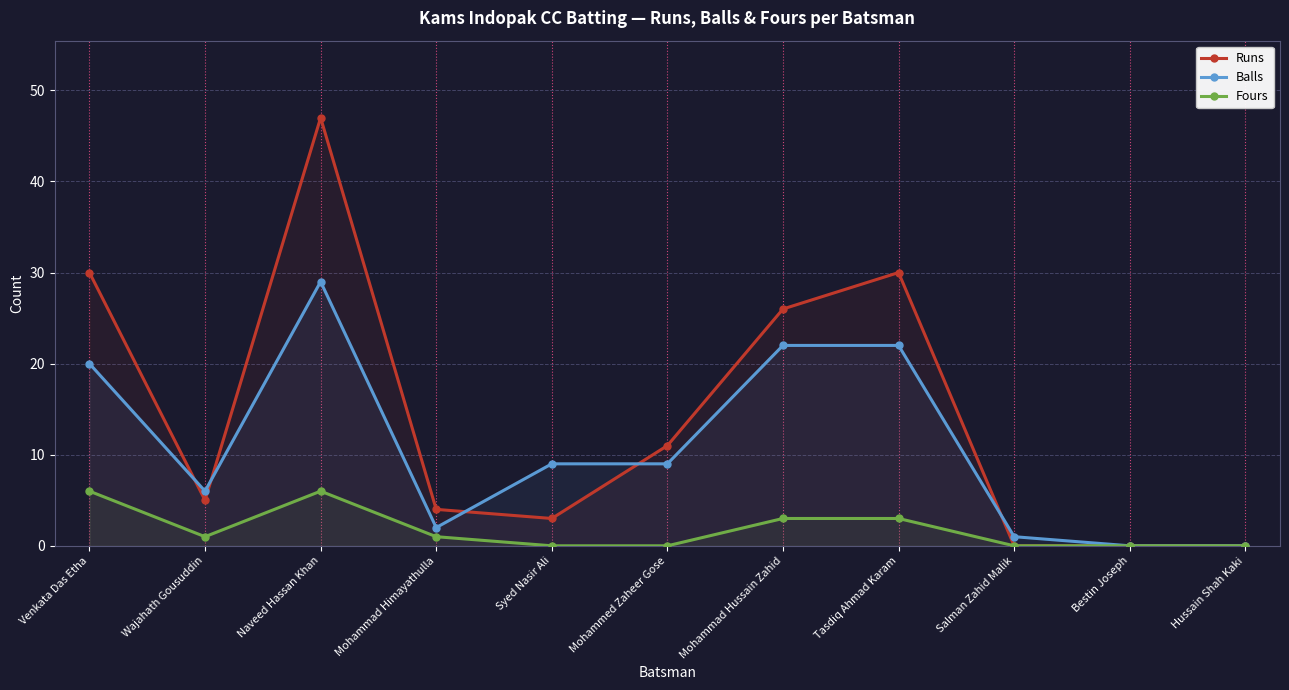

What is the average value of the Balls series?

11